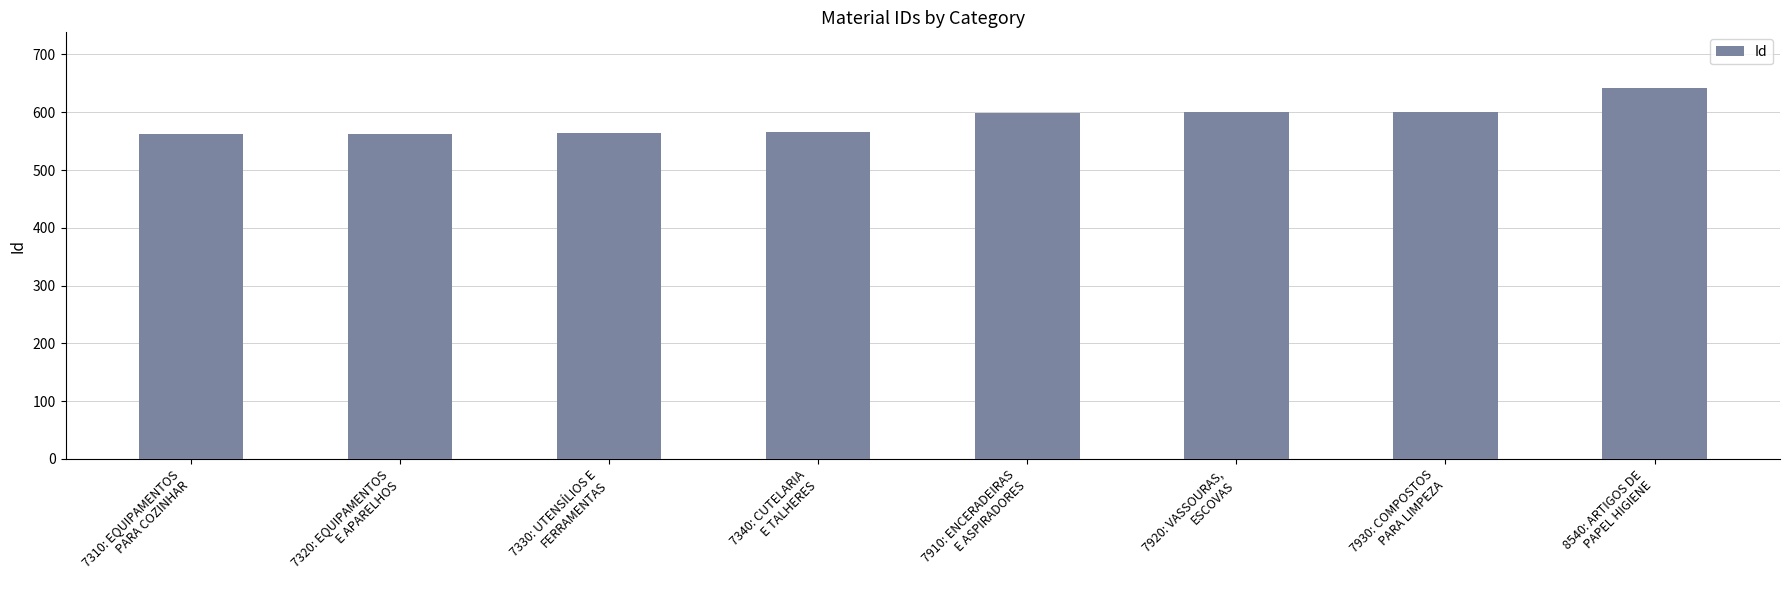

What is the maximum value shown in the chart?

642